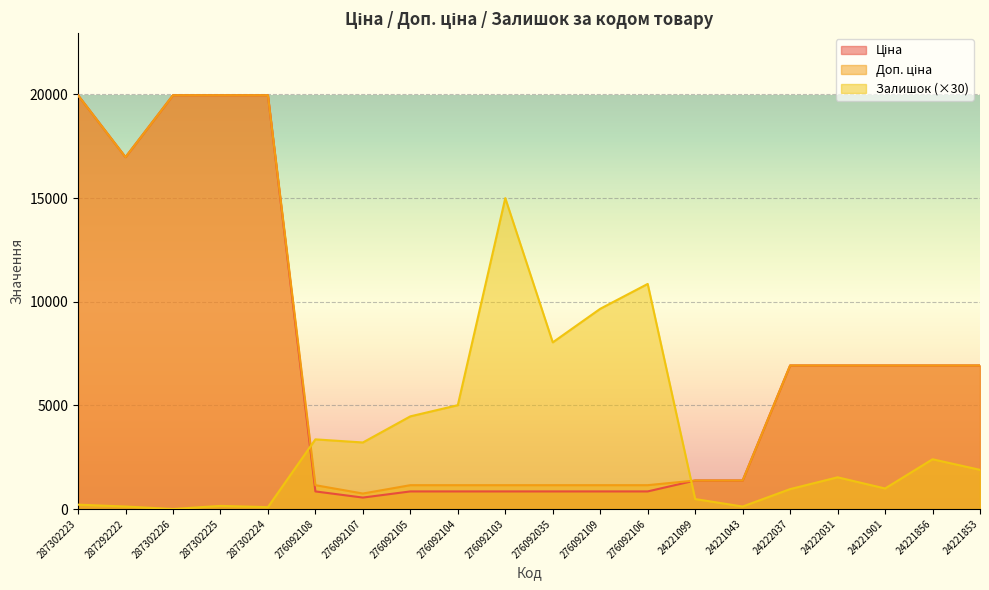

At which label does Залишок first exceed 1890?

276092108